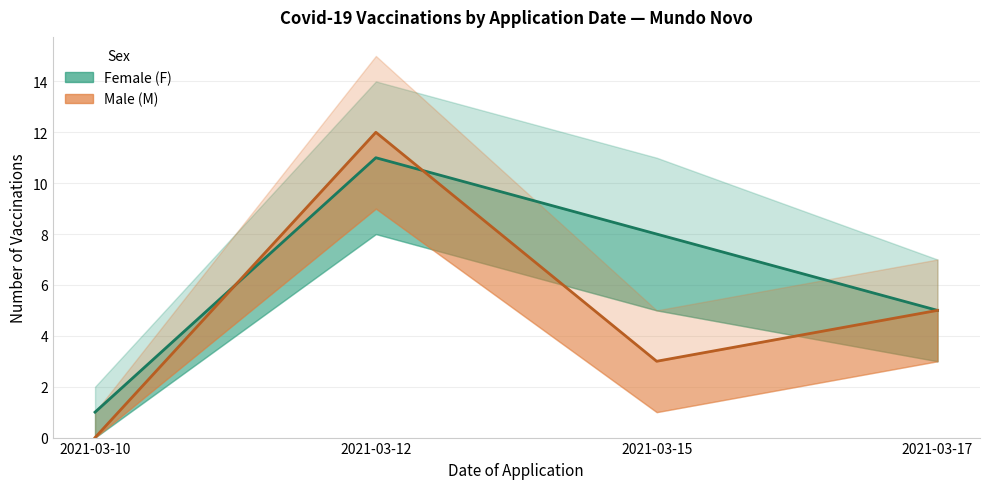

What is the average value of the Female (F) series?

6